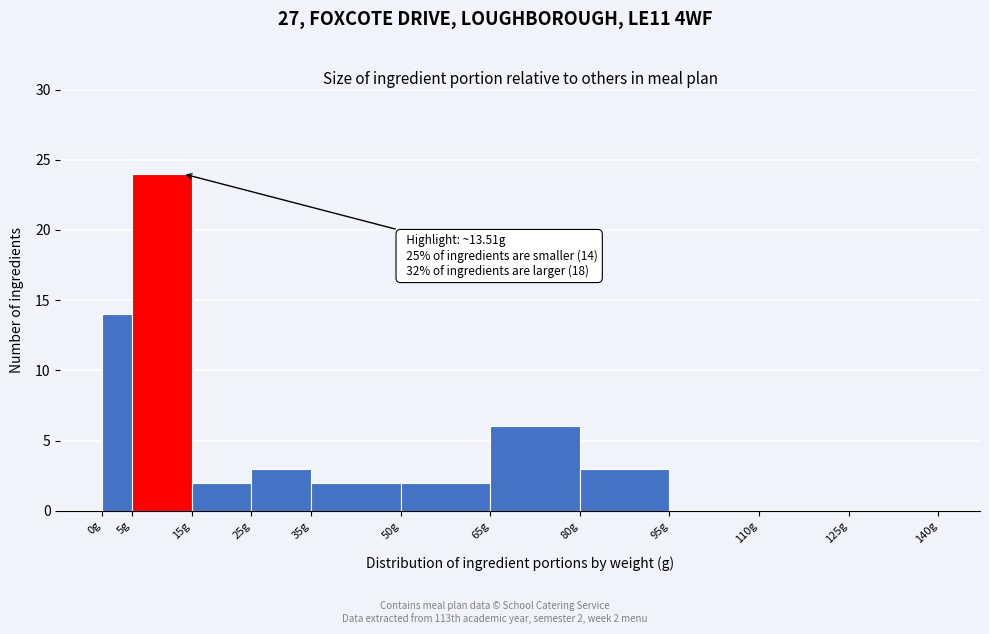

Which range on the x-axis has the tallest bar?

5 to 15